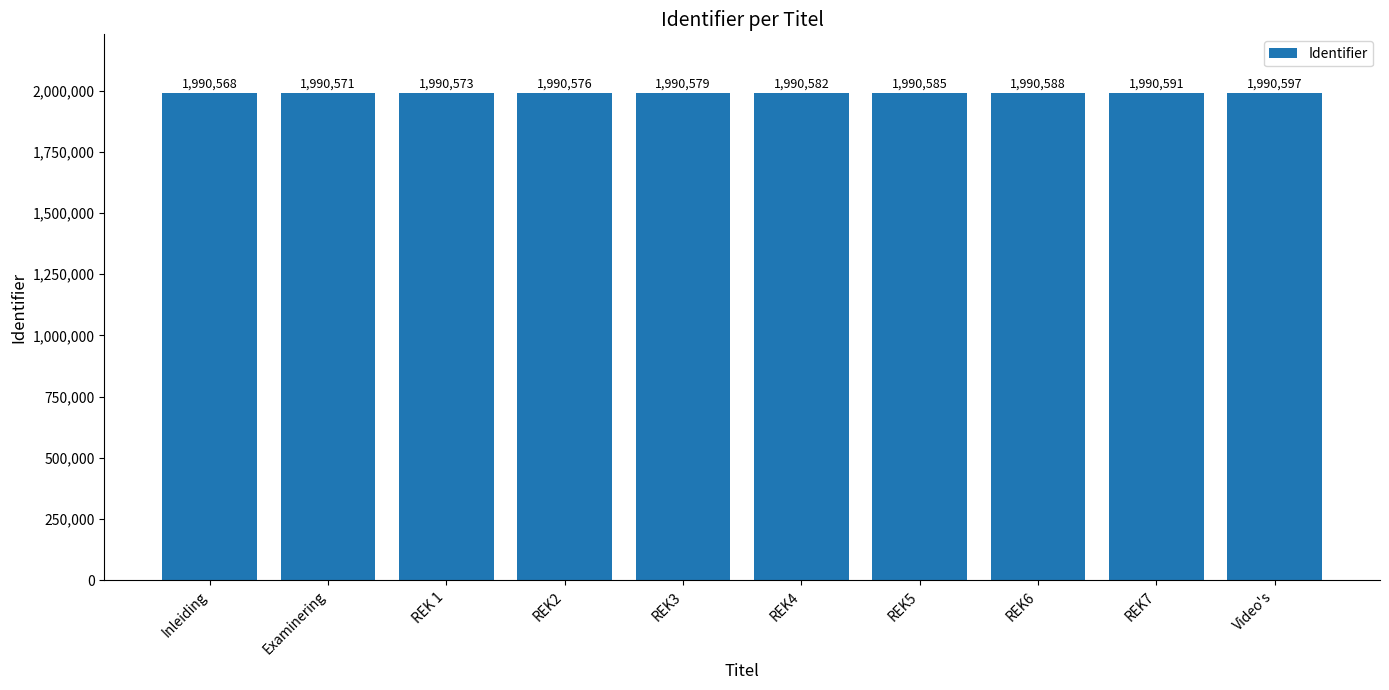

How many series are shown in this chart?

1